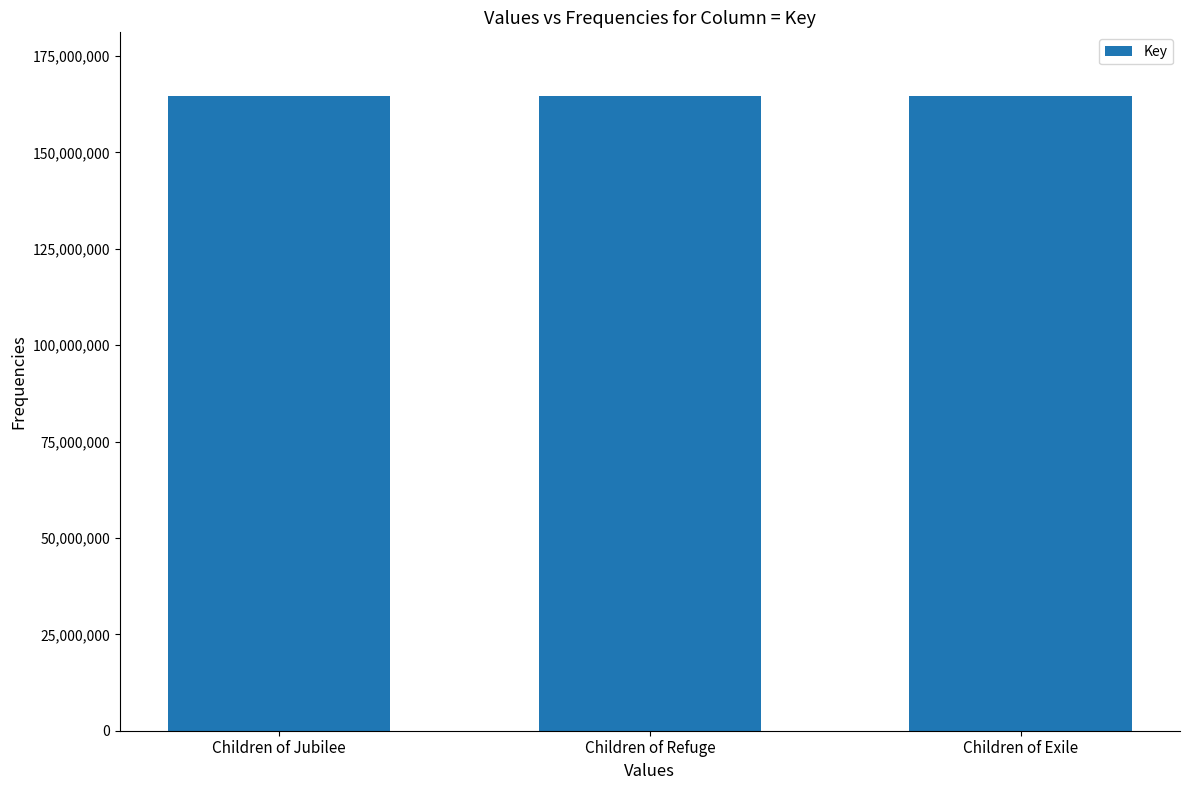

True or false: the data shows 246463748 at Children of Exile.

False